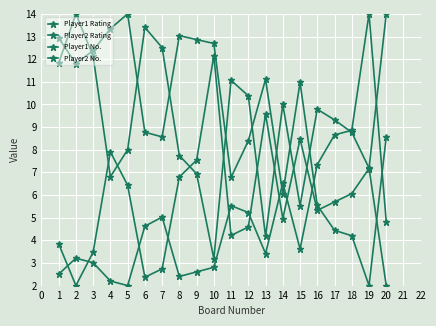

At 8, list the series in order from smallest to largest.

Player2 No., Player1 No., Player1 Rating, Player2 Rating